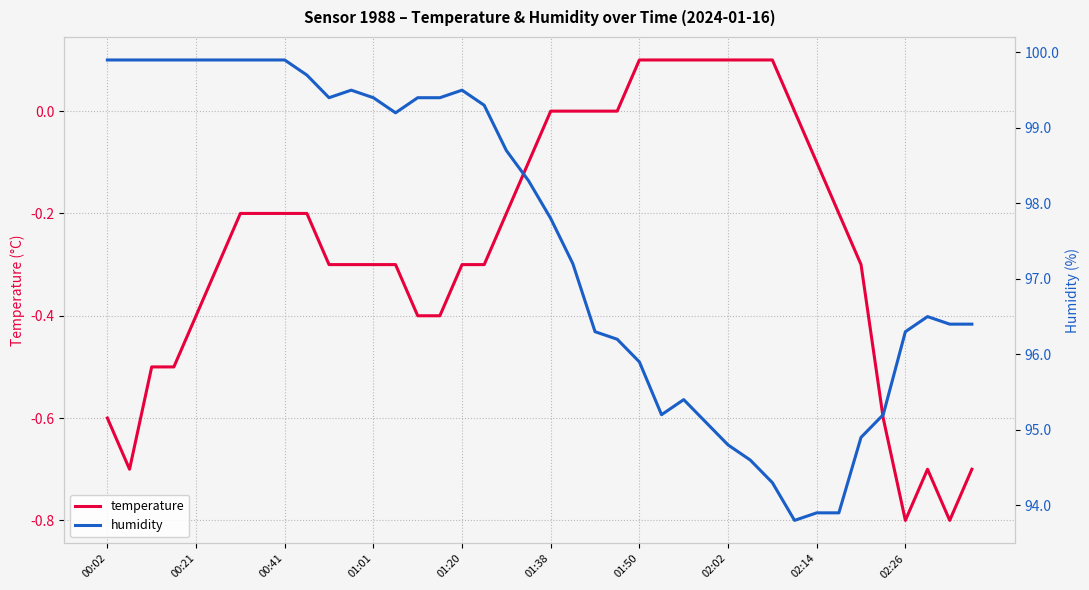

The value of temperature at 01:50 is 0.1. True or false?

True